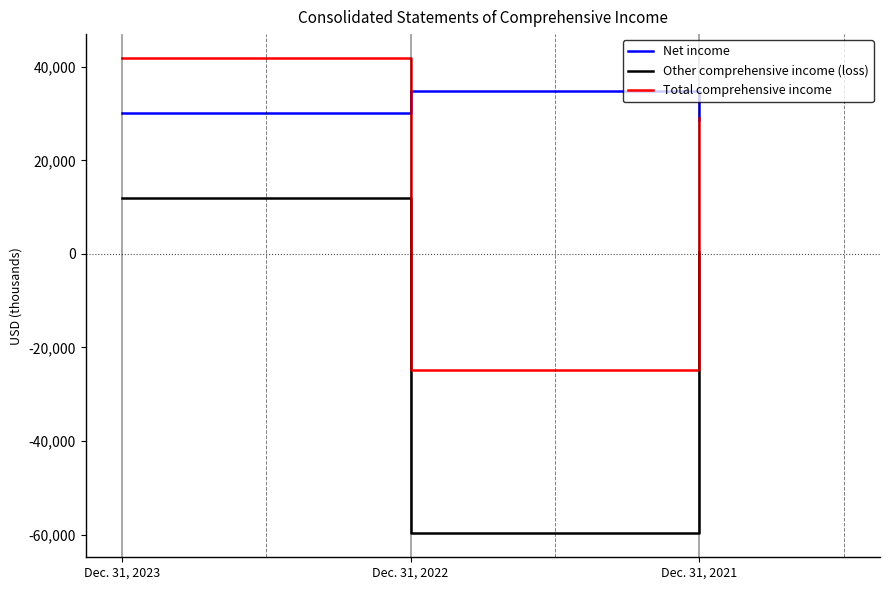

Rank the categories by Total comprehensive income value from highest to lowest.

Dec. 31, 2023, Dec. 31, 2021, Dec. 31, 2022